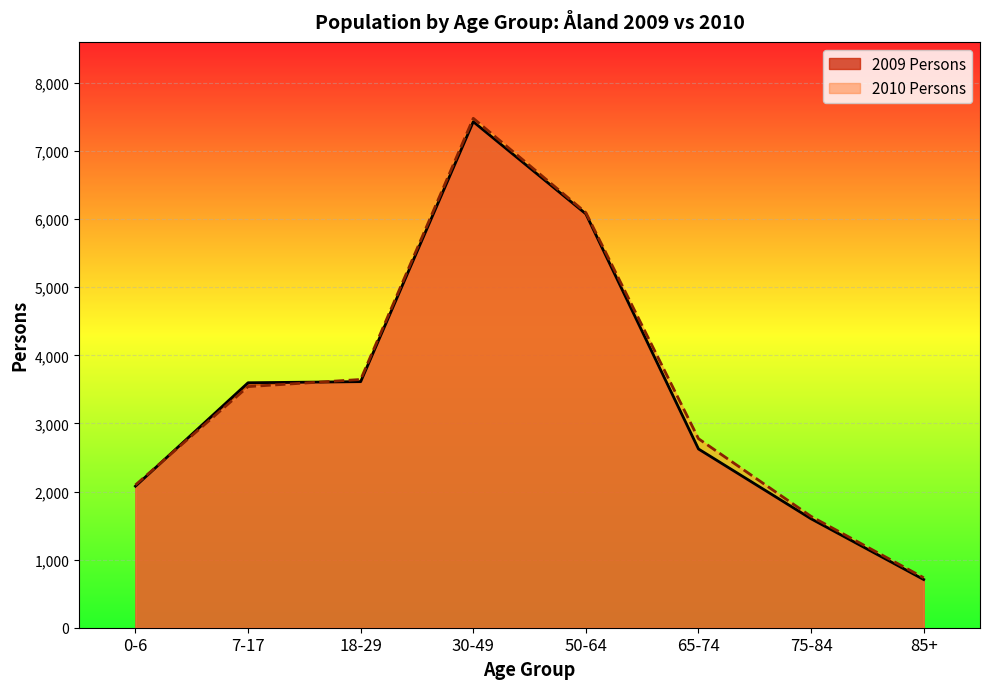

Which series has the largest range (max minus min)?

2010 Persons